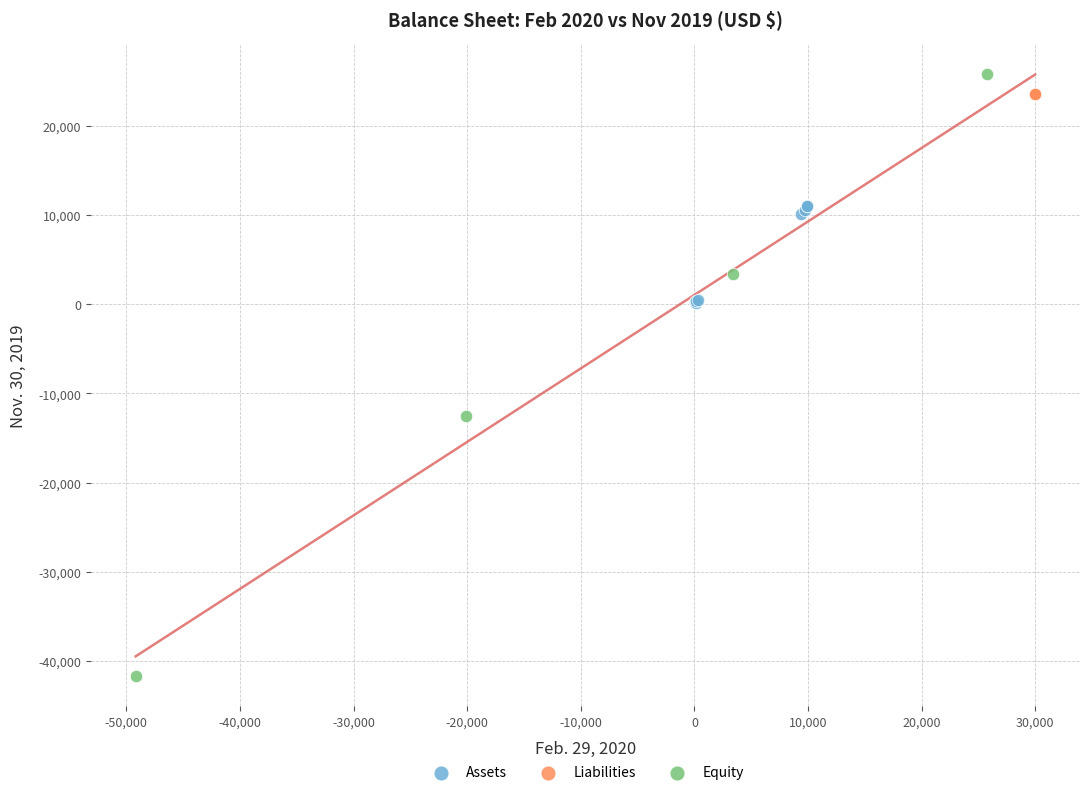

What are all the series names shown in the legend?

Assets, Liabilities, Equity